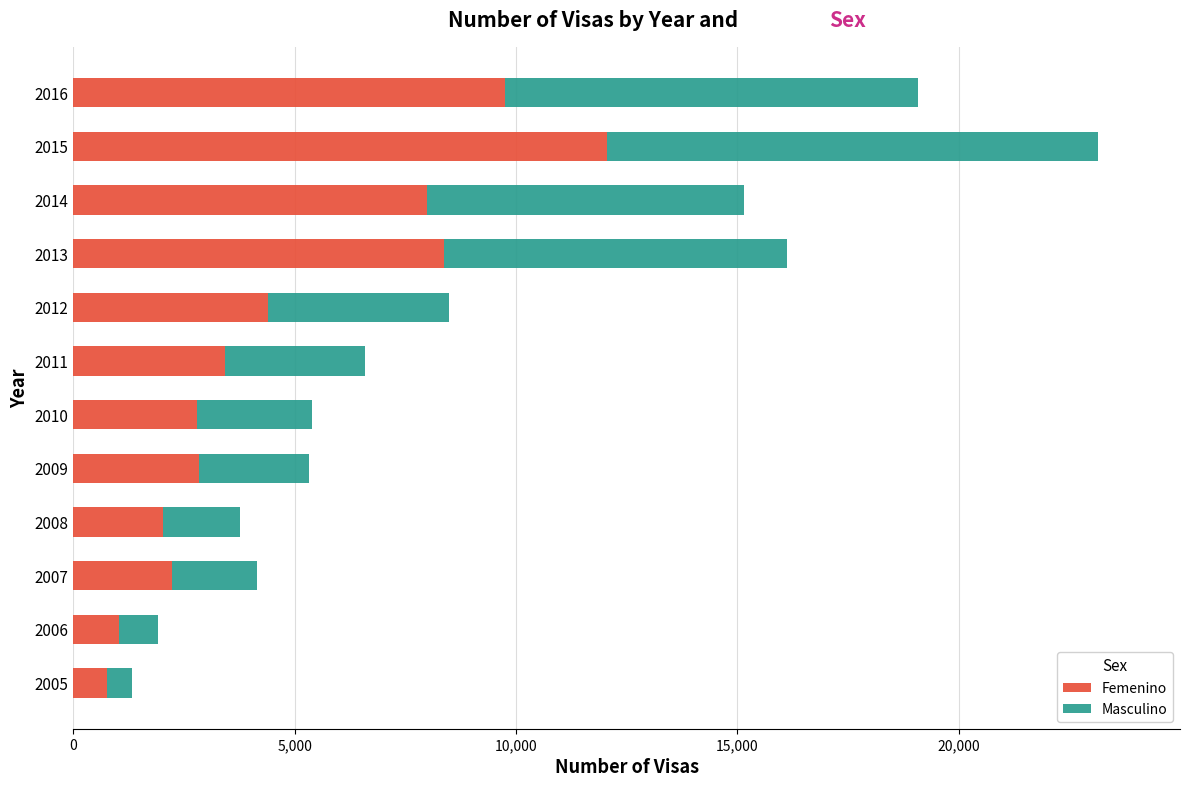

Is it true that Femenino equals 7981 at 2014?

True